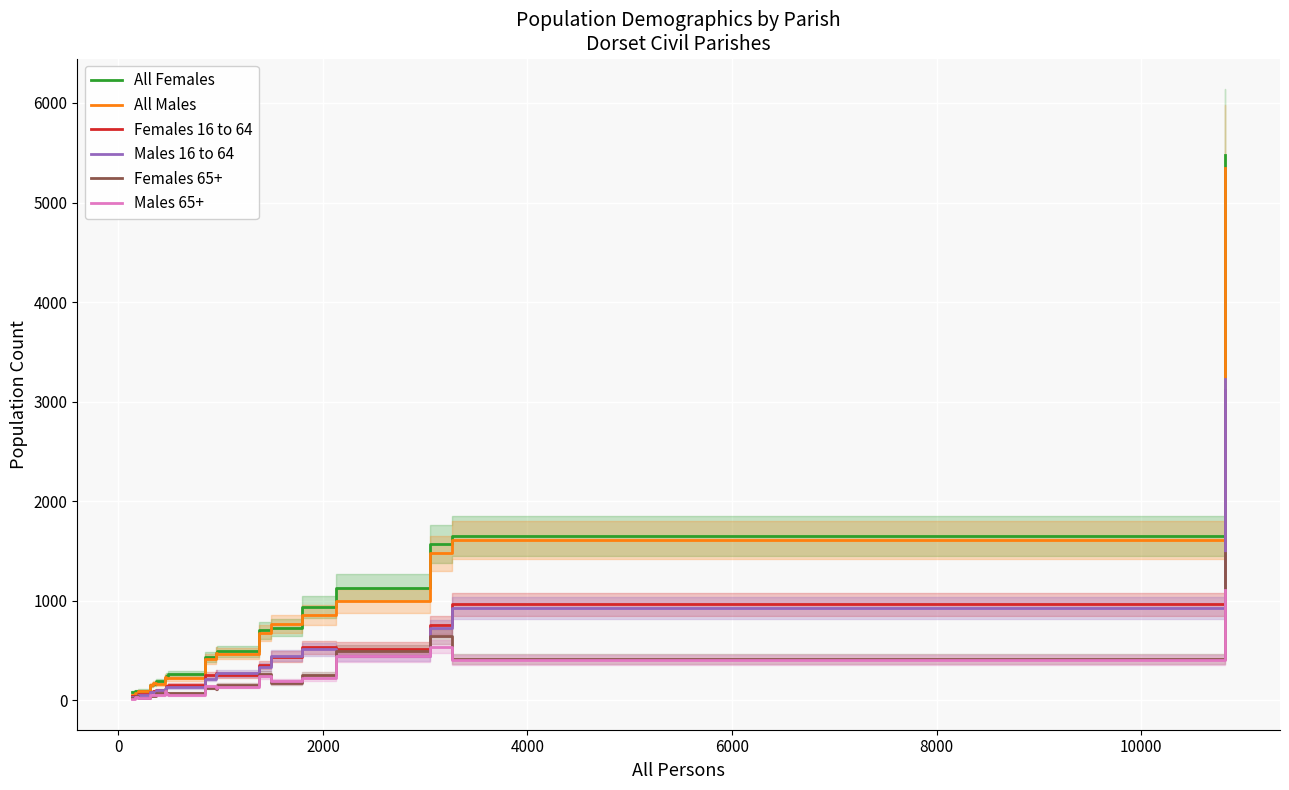

True or false: All Males and Females 65+ cross at least once.

False